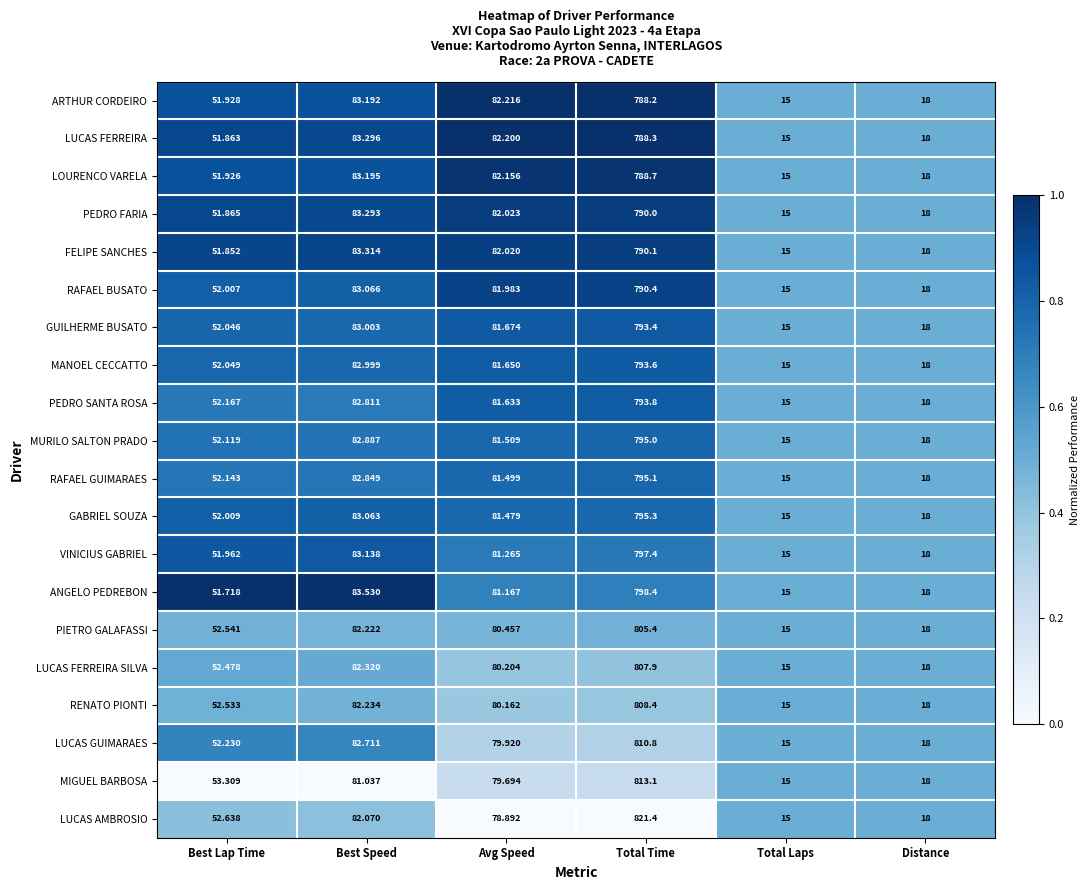

Is the value of ARTHUR CORDEIRO at Avg Speed greater than the value of LUCAS FERREIRA at Total Time?

No